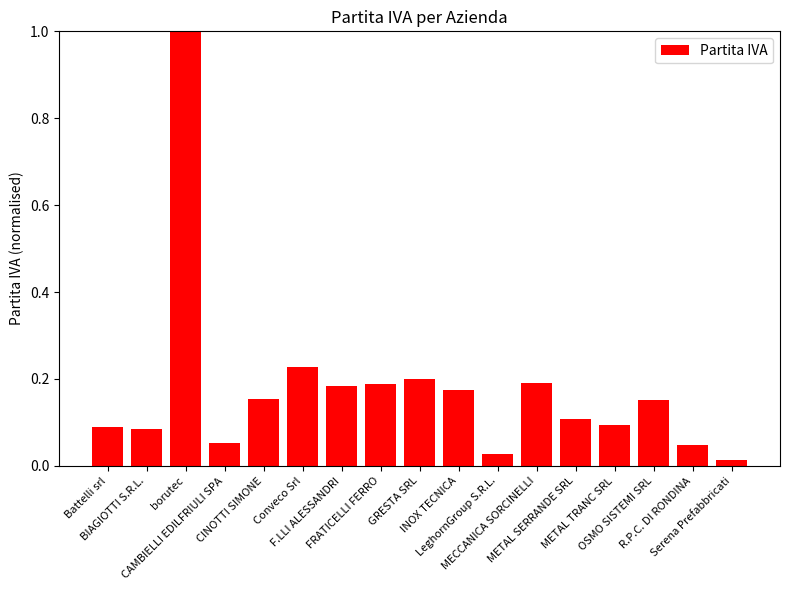

What is the difference between the maximum and minimum values?

1.0